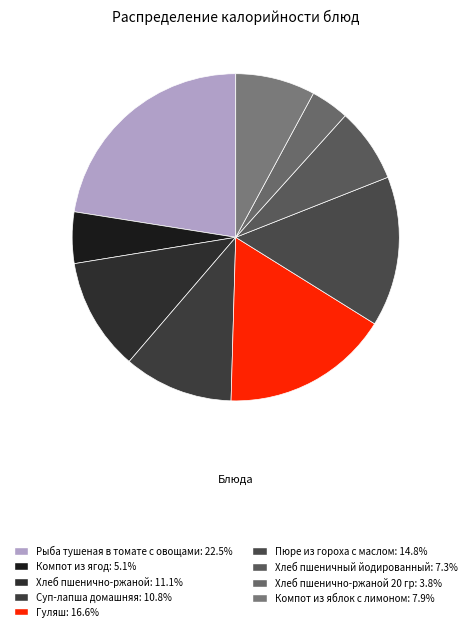

To the nearest percent, what is the difference between the largest and smallest slice percentages?

19%